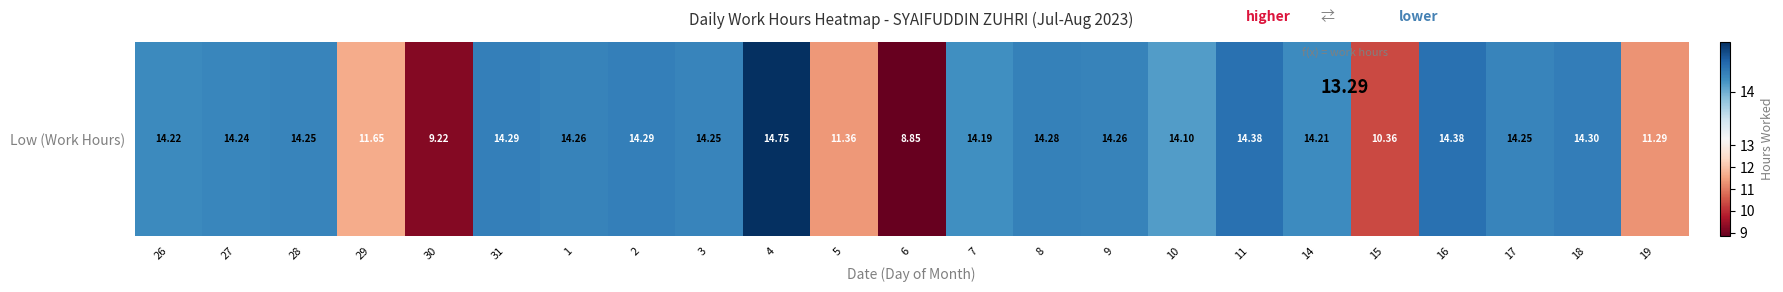

True or false: the data shows 4.3 at 3.

False